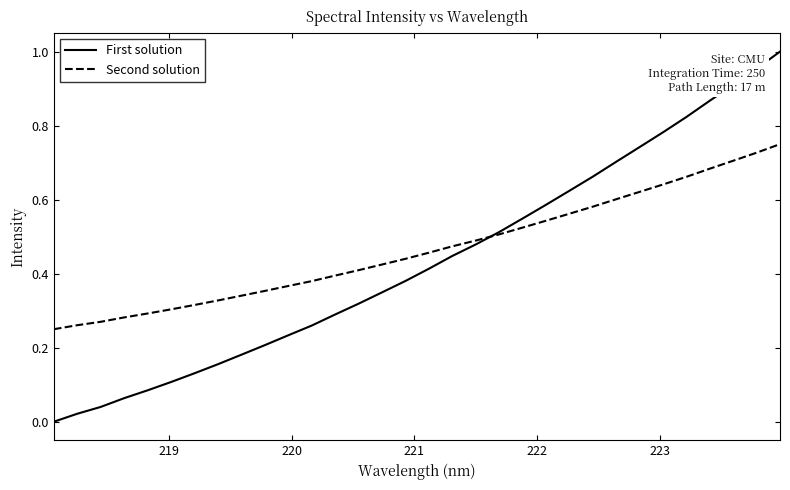

At how many categories does at least one series exceed 0?

32